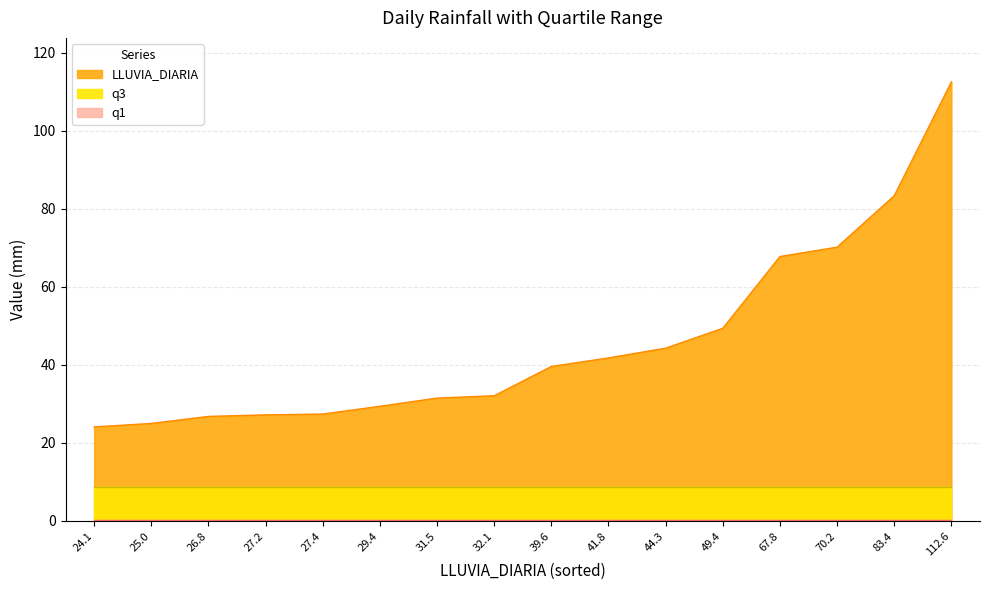

What is the total value across all series at 41.8?

50.7